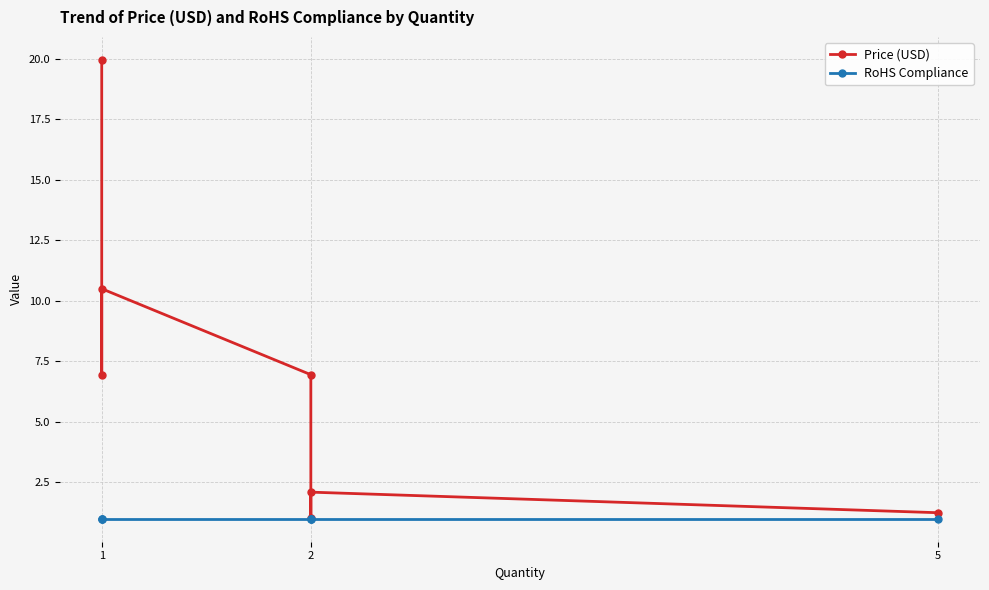

How many lines are shown in the chart?

2